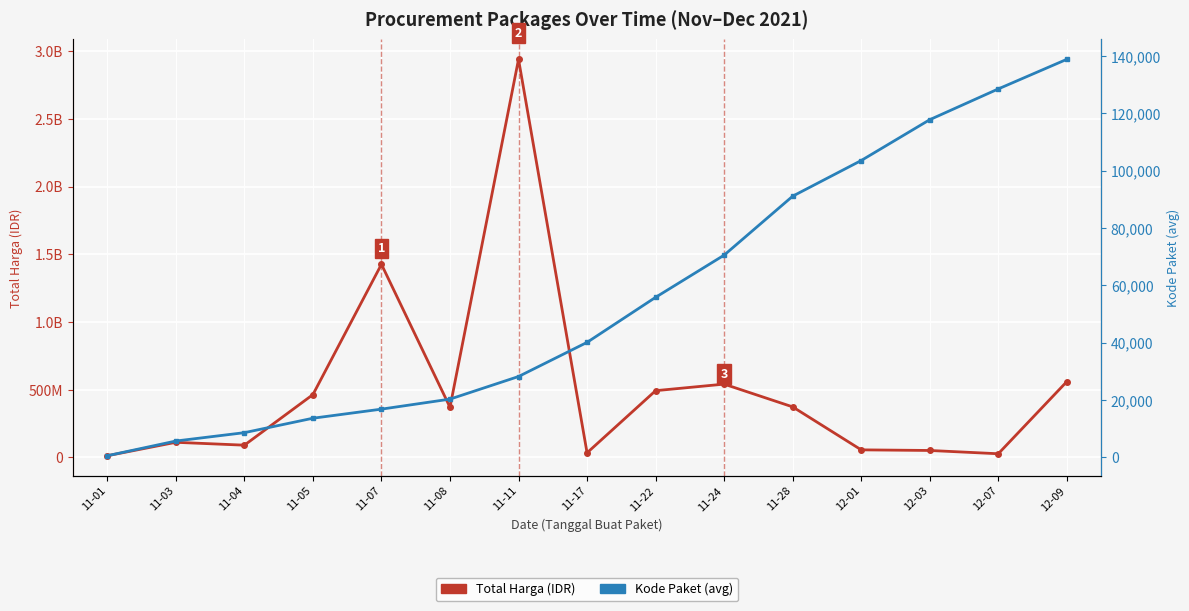

What position from the right is 11-05?

12